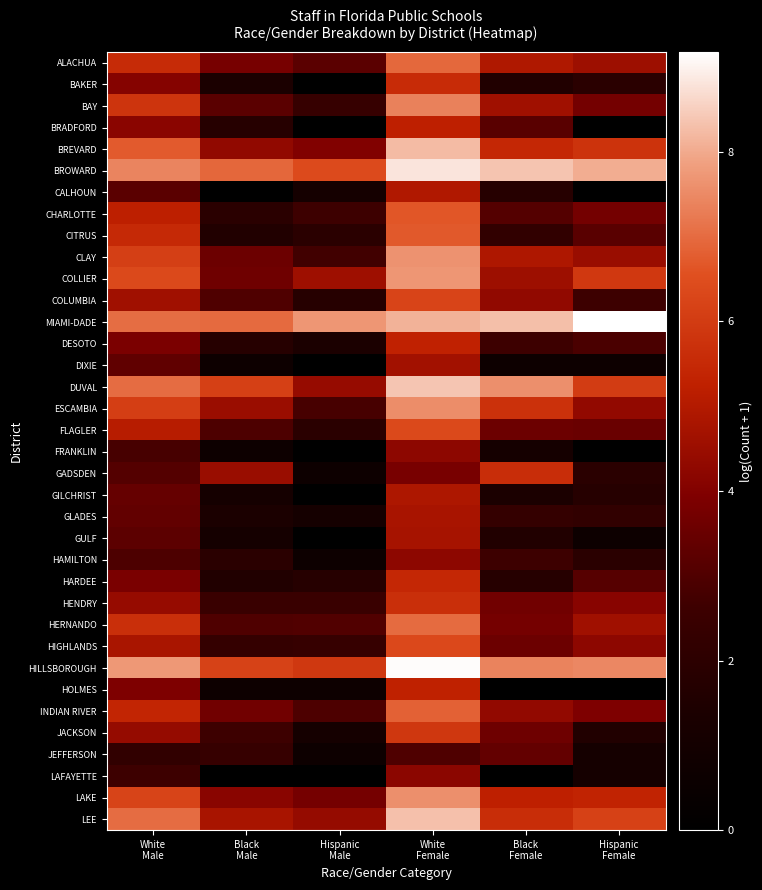

Reading left to right, list all the values displayed in this chart.

ALACHUA: White
Male=5.5	Black
Male=3.8	Hispanic
Male=3.2	White
Female=6.9	Black
Female=4.9	Hispanic
Female=4.6
BAKER: White
Male=4.1	Black
Male=1.4	Hispanic
Male=0.0	White
Female=5.6	Black
Female=1.6	Hispanic
Female=1.9
BAY: White
Male=5.8	Black
Male=3.2	Hispanic
Male=2.4	White
Female=7.4	Black
Female=4.6	Hispanic
Female=3.7
BRADFORD: White
Male=4.2	Black
Male=1.8	Hispanic
Male=0.0	White
Female=5.2	Black
Female=3.2	Hispanic
Female=0.0
BREVARD: White
Male=6.7	Black
Male=4.3	Hispanic
Male=4.0	White
Female=8.2	Black
Female=5.5	Hispanic
Female=5.8
BROWARD: White
Male=7.4	Black
Male=6.9	Hispanic
Male=6.4	White
Female=8.8	Black
Female=8.4	Hispanic
Female=8.0
CALHOUN: White
Male=3.2	Black
Male=0.0	Hispanic
Male=1.1	White
Female=4.9	Black
Female=1.8	Hispanic
Female=0.0
CHARLOTTE: White
Male=5.2	Black
Male=1.9	Hispanic
Male=2.6	White
Female=6.7	Black
Female=3.1	Hispanic
Female=3.7
CITRUS: White
Male=5.5	Black
Male=1.6	Hispanic
Male=1.9	White
Female=6.7	Black
Female=2.2	Hispanic
Female=3.2
CLAY: White
Male=6.1	Black
Male=3.6	Hispanic
Male=2.7	White
Female=7.7	Black
Female=4.9	Hispanic
Female=4.5
COLLIER: White
Male=6.4	Black
Male=3.6	Hispanic
Male=4.6	White
Female=7.7	Black
Female=4.6	Hispanic
Female=5.9
COLUMBIA: White
Male=4.6	Black
Male=3.0	Hispanic
Male=1.8	White
Female=6.2	Black
Female=4.3	Hispanic
Female=2.6
MIAMI-DADE: White
Male=7.0	Black
Male=7.0	Hispanic
Male=7.7	White
Female=8.1	Black
Female=8.3	Hispanic
Female=9.2
DESOTO: White
Male=3.9	Black
Male=1.8	Hispanic
Male=1.4	White
Female=5.3	Black
Female=2.6	Hispanic
Female=2.9
DIXIE: White
Male=3.3	Black
Male=0.7	Hispanic
Male=0.0	White
Female=4.7	Black
Female=0.7	Hispanic
Female=0.7
DUVAL: White
Male=7.0	Black
Male=6.1	Hispanic
Male=4.4	White
Female=8.4	Black
Female=7.6	Hispanic
Female=6.0
ESCAMBIA: White
Male=6.1	Black
Male=4.5	Hispanic
Male=2.8	White
Female=7.6	Black
Female=5.7	Hispanic
Female=4.3
FLAGLER: White
Male=5.1	Black
Male=2.9	Hispanic
Male=1.9	White
Female=6.4	Black
Female=3.6	Hispanic
Female=3.5
FRANKLIN: White
Male=2.8	Black
Male=0.7	Hispanic
Male=0.0	White
Female=4.2	Black
Female=1.1	Hispanic
Female=0.0
GADSDEN: White
Male=3.1	Black
Male=4.5	Hispanic
Male=0.7	White
Female=3.8	Black
Female=5.6	Hispanic
Female=1.9
GILCHRIST: White
Male=3.4	Black
Male=1.1	Hispanic
Male=0.0	White
Female=4.9	Black
Female=1.4	Hispanic
Female=1.8
GLADES: White
Male=3.4	Black
Male=1.4	Hispanic
Male=1.1	White
Female=4.8	Black
Female=2.3	Hispanic
Female=2.2
GULF: White
Male=3.3	Black
Male=1.1	Hispanic
Male=0.0	White
Female=4.7	Black
Female=1.6	Hispanic
Female=0.7
HAMILTON: White
Male=2.9	Black
Male=1.9	Hispanic
Male=0.7	White
Female=4.2	Black
Female=2.6	Hispanic
Female=1.9
HARDEE: White
Male=3.9	Black
Male=1.6	Hispanic
Male=1.8	White
Female=5.5	Black
Female=1.8	Hispanic
Female=3.1
HENDRY: White
Male=4.4	Black
Male=2.5	Hispanic
Male=2.5	White
Female=5.6	Black
Female=3.7	Hispanic
Female=4.1
HERNANDO: White
Male=5.7	Black
Male=3.0	Hispanic
Male=3.0	White
Female=7.0	Black
Female=3.8	Hispanic
Female=4.6
HIGHLANDS: White
Male=4.8	Black
Male=2.3	Hispanic
Male=2.4	White
Female=6.4	Black
Female=3.6	Hispanic
Female=4.2
HILLSBOROUGH: White
Male=7.7	Black
Male=6.2	Hispanic
Male=5.9	White
Female=9.1	Black
Female=7.4	Hispanic
Female=7.5
HOLMES: White
Male=3.9	Black
Male=0.7	Hispanic
Male=0.7	White
Female=5.3	Black
Female=0.0	Hispanic
Female=0.0
INDIAN RIVER: White
Male=5.4	Black
Male=3.7	Hispanic
Male=2.9	White
Female=6.8	Black
Female=4.3	Hispanic
Female=3.9
JACKSON: White
Male=4.4	Black
Male=2.6	Hispanic
Male=1.1	White
Female=5.9	Black
Female=3.6	Hispanic
Female=1.6
JEFFERSON: White
Male=2.2	Black
Male=2.4	Hispanic
Male=0.7	White
Female=3.0	Black
Female=3.4	Hispanic
Female=1.1
LAFAYETTE: White
Male=2.6	Black
Male=0.0	Hispanic
Male=0.0	White
Female=4.2	Black
Female=0.0	Hispanic
Female=1.1
LAKE: White
Male=6.2	Black
Male=4.2	Hispanic
Male=3.7	White
Female=7.6	Black
Female=5.2	Hispanic
Female=5.3
LEE: White
Male=7.0	Black
Male=4.8	Hispanic
Male=4.4	White
Female=8.3	Black
Female=5.6	Hispanic
Female=6.2